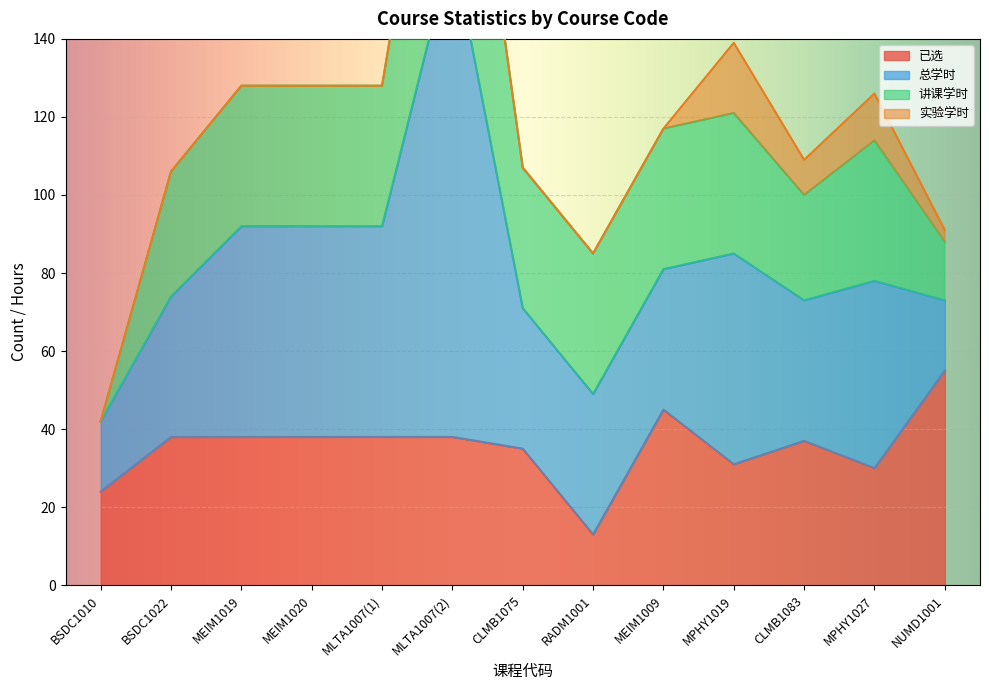

At which category is the sum across all series the highest?

MLTA1007(2)